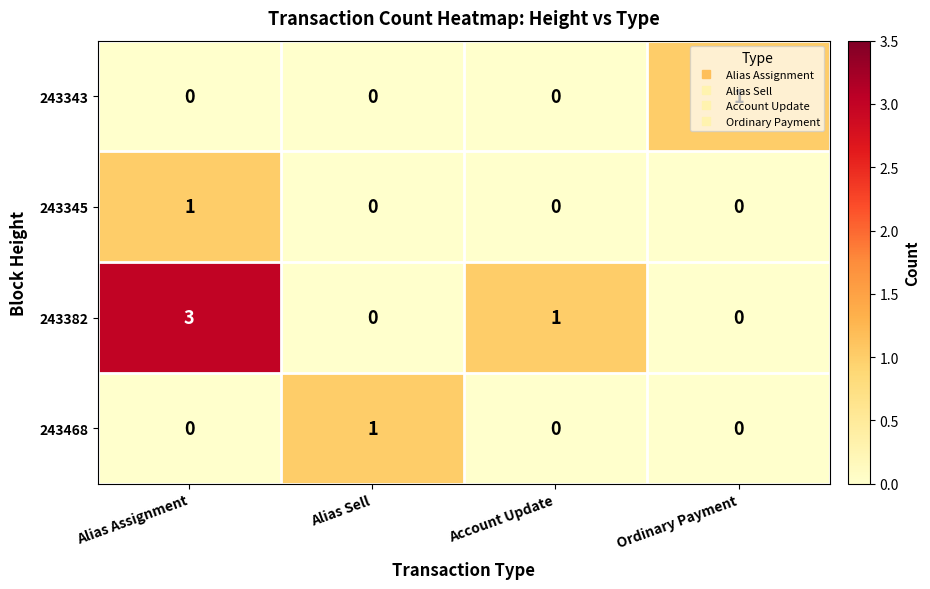

Which series has the largest total across all categories?

243382